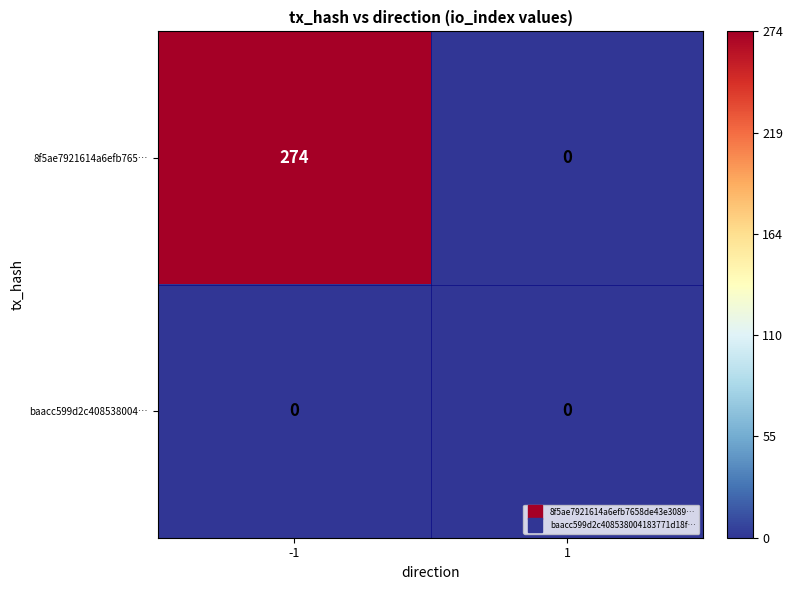

List the series in order of their overall mean, lowest first.

baacc599d2c408538004…, 8f5ae7921614a6efb765…